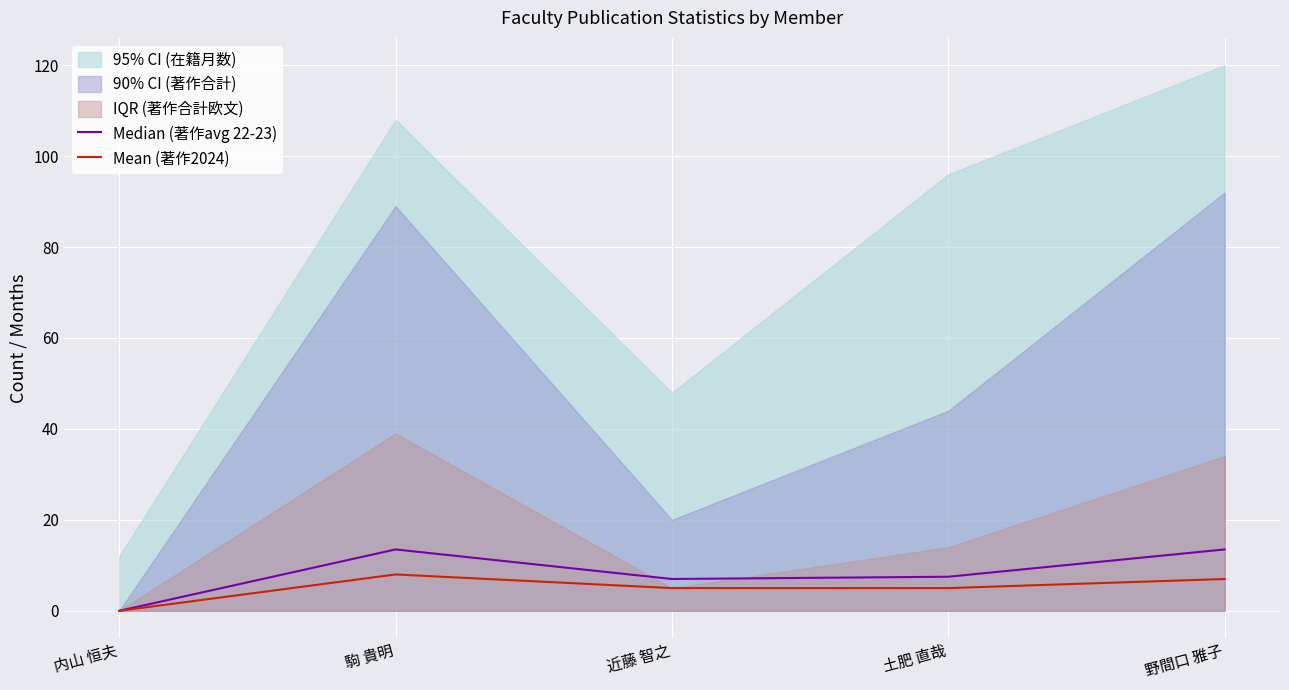

Which has a higher value, 野間口 雅子 or 内山 恒夫?

野間口 雅子